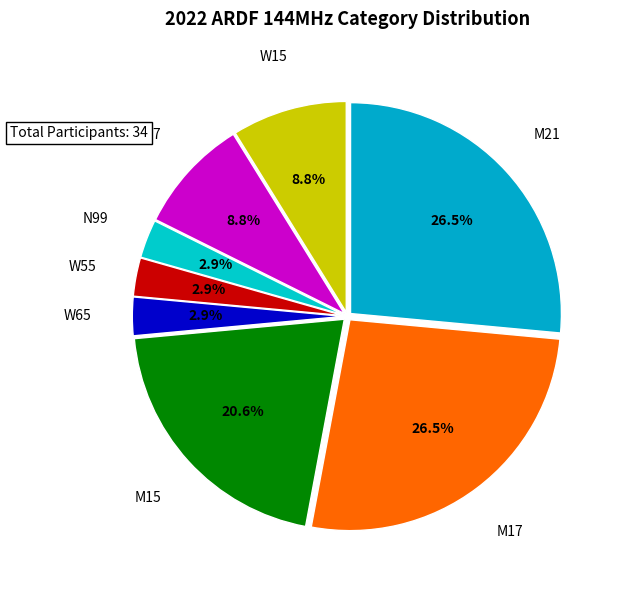

Rank the categories by value from highest to lowest.

M17, M21, M15, W15, W17, N99, W55, W65